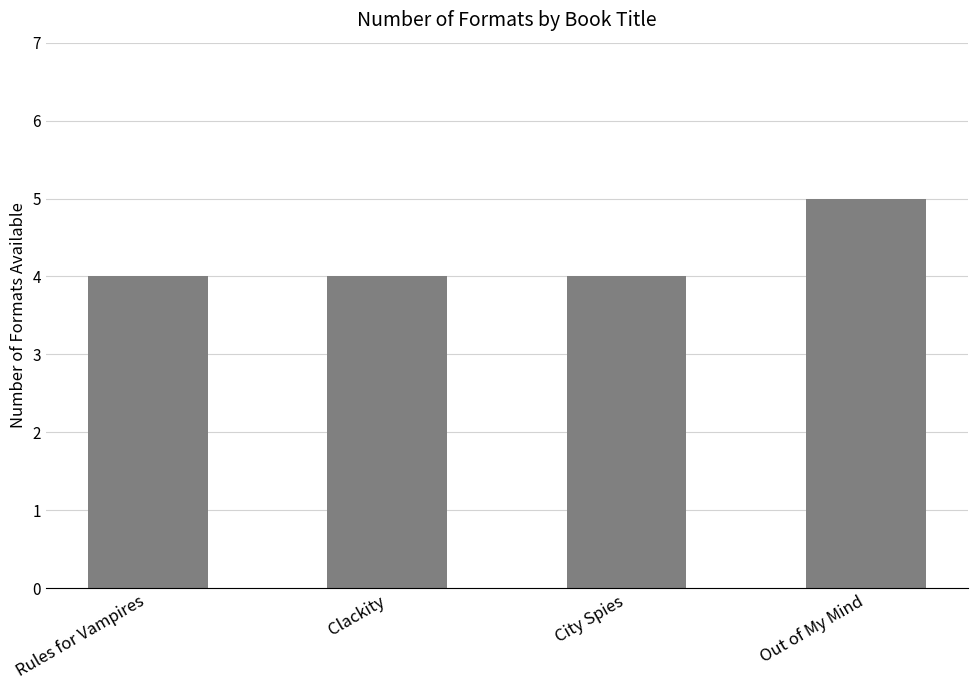

True or false: the data shows 4 at City Spies.

True